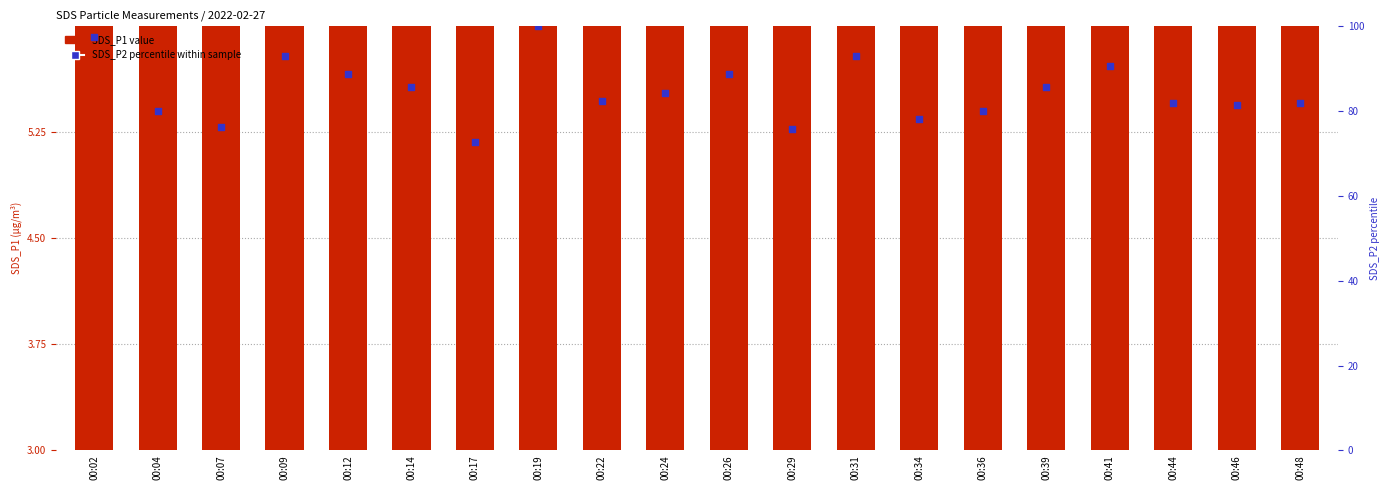

At how many categories does at least one series exceed 74?

19